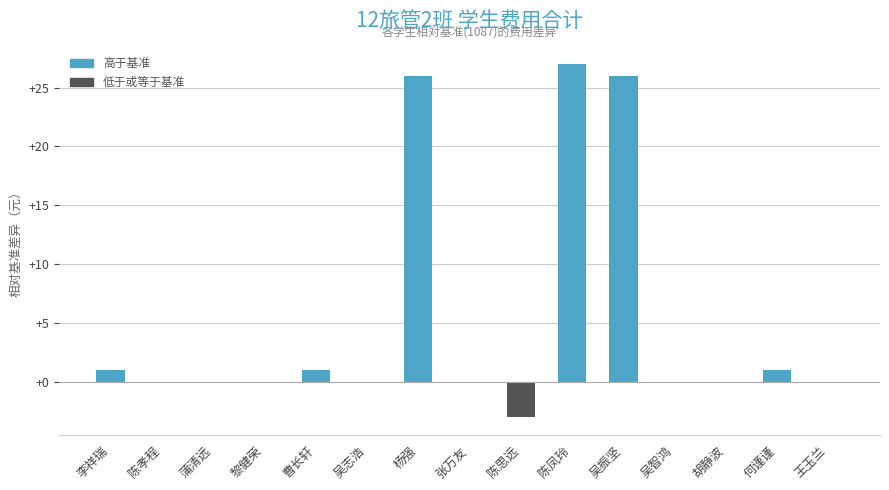

At which label does the data first exceed 0?

李祥瑞